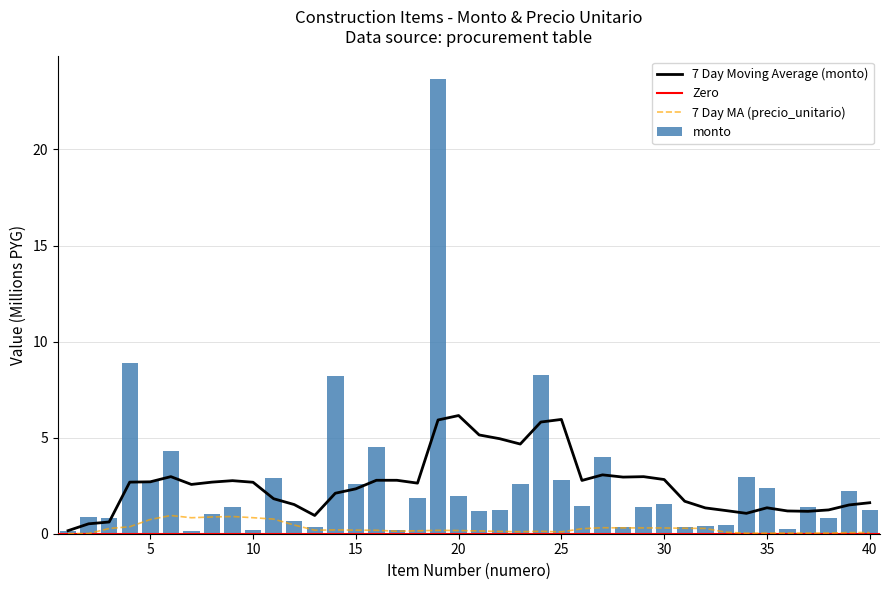

Approximately how many times larger is the value at 29 compared to 8?

1.4